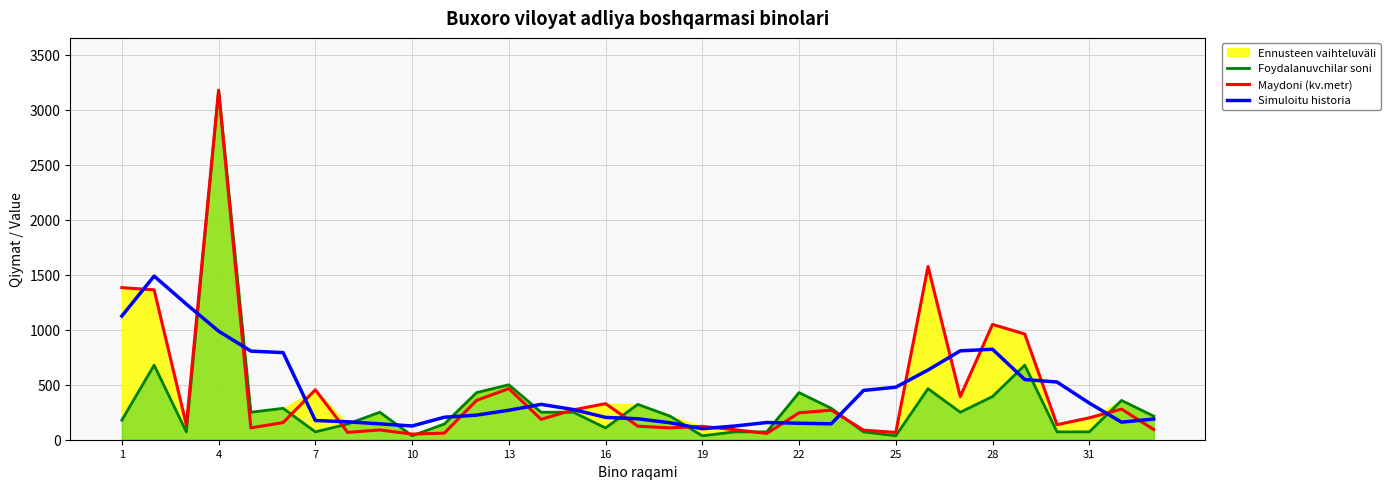

What is the lowest value of the Simuloitu historia series?

100.0